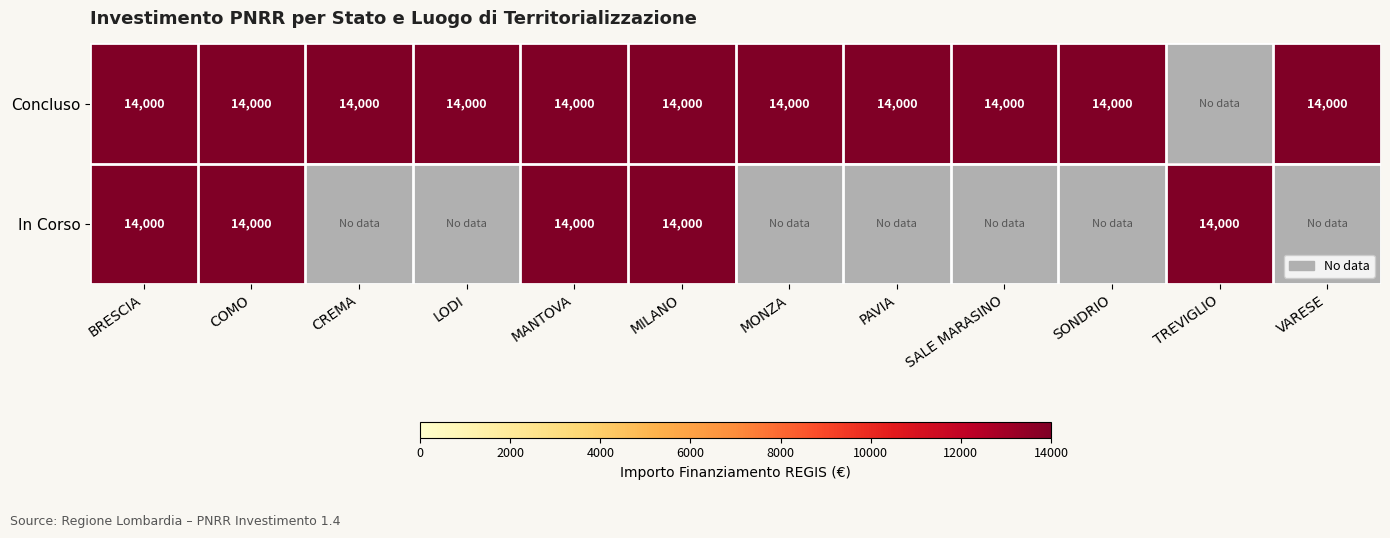

Is it true that Concluso equals 14000 at SONDRIO?

True